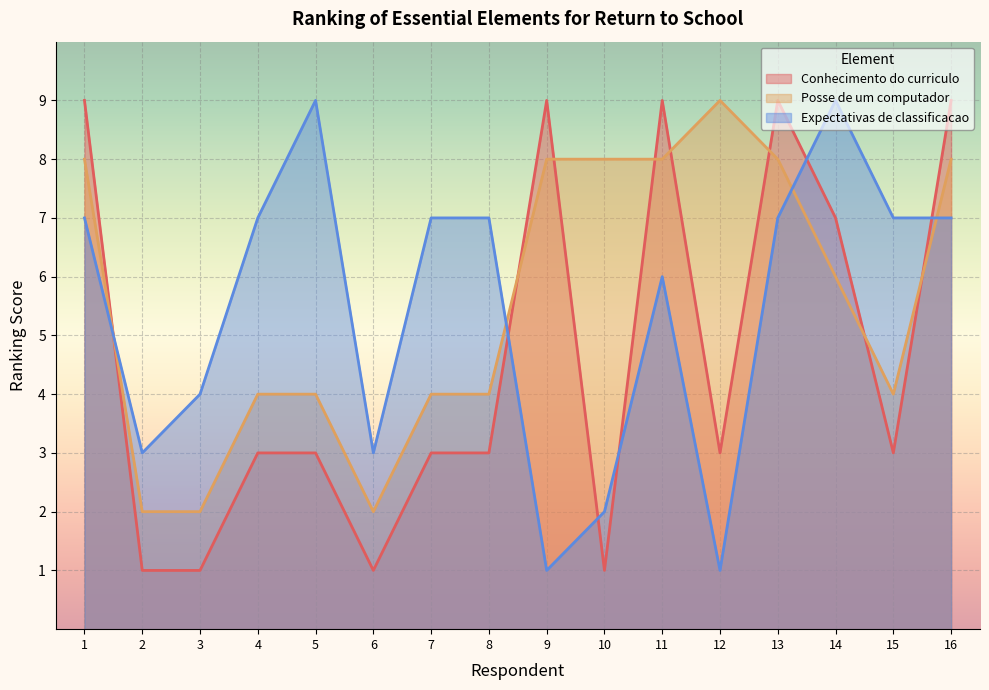

True or false: Posse de um computador has a value of 2 at 12.

False